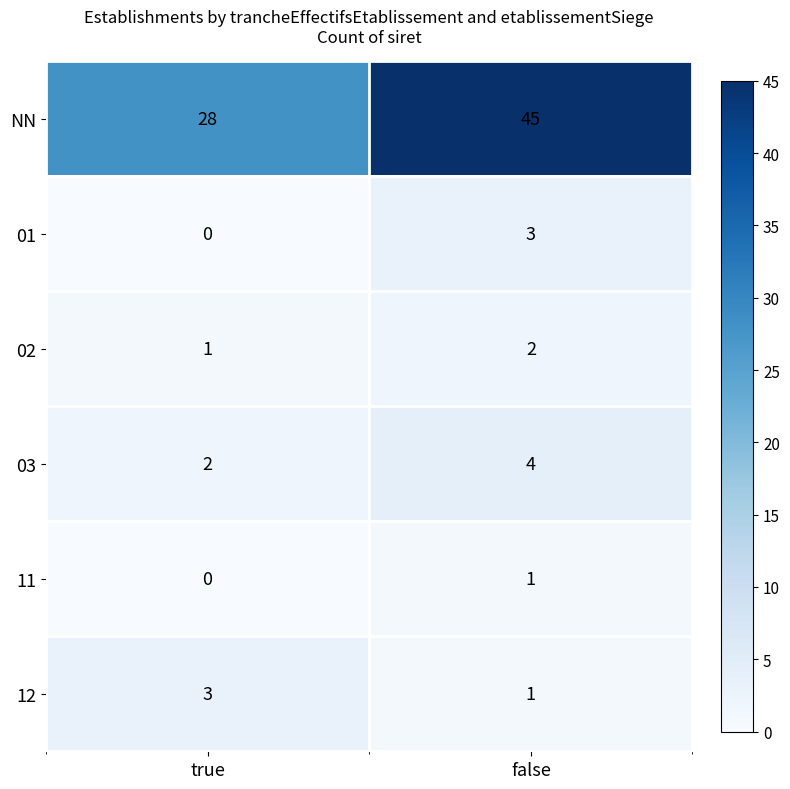

Reading left to right, transcribe all the data shown in this chart.

NN: true=28	false=45
01: true=0	false=3
02: true=1	false=2
03: true=2	false=4
11: true=0	false=1
12: true=3	false=1